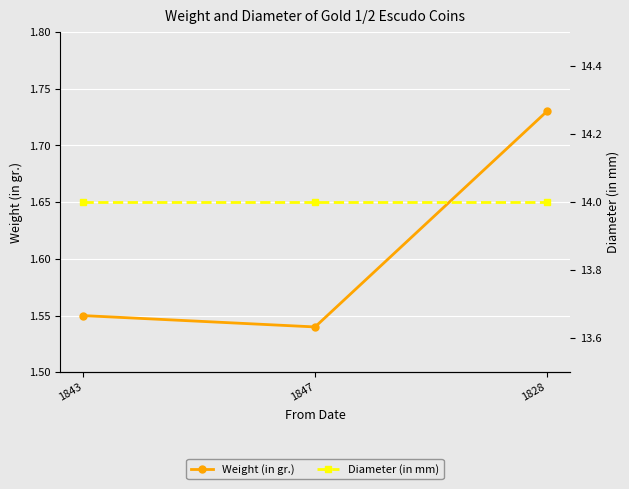

What is the label of the 2nd point from the right?

1847